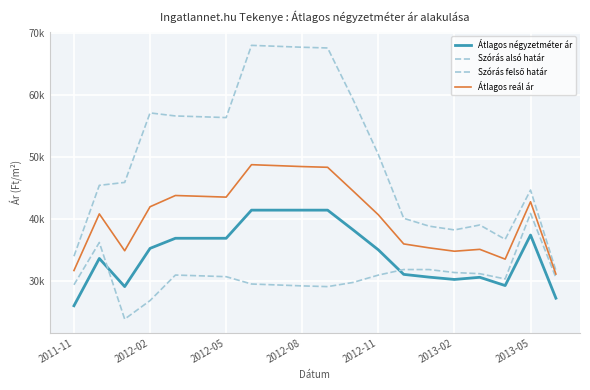

Is this an area chart (filled region under the line)?

No